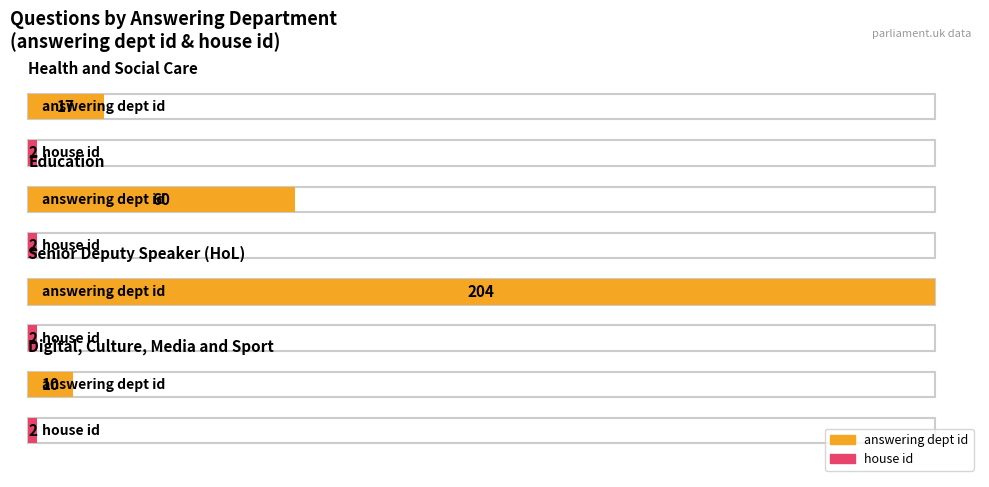

Which series changed the most between Health and Social Care and Senior Deputy Speaker?

answering dept id